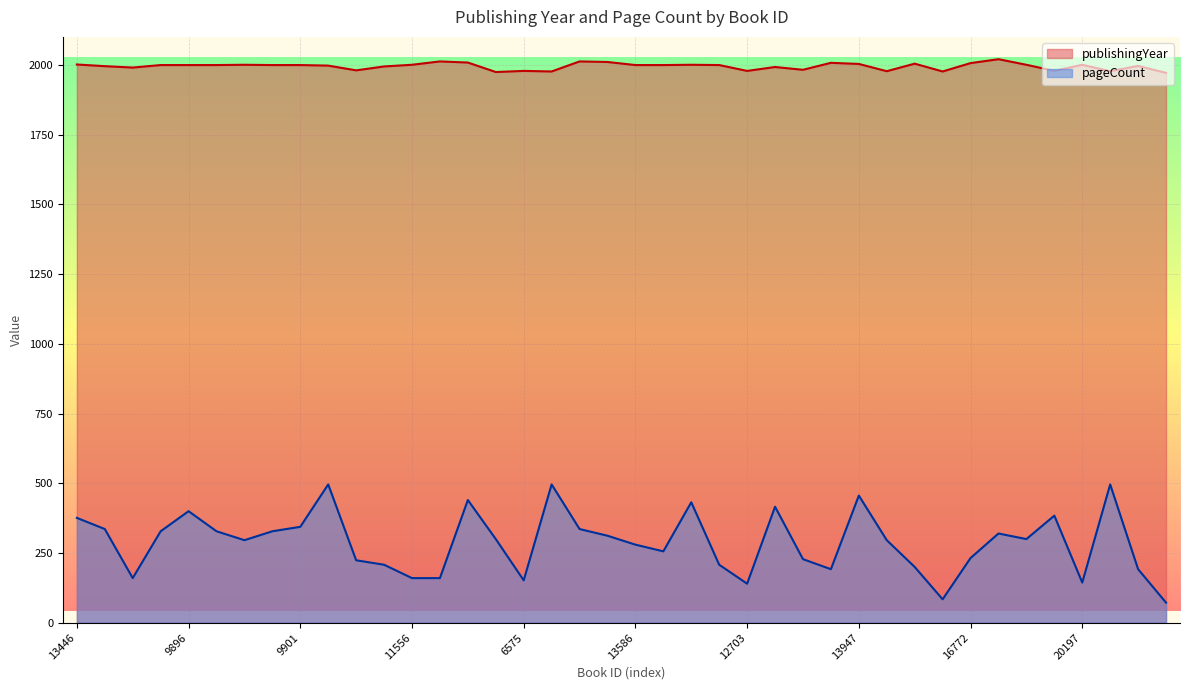

The pageCount series shows 360 at 1175. True or false?

False